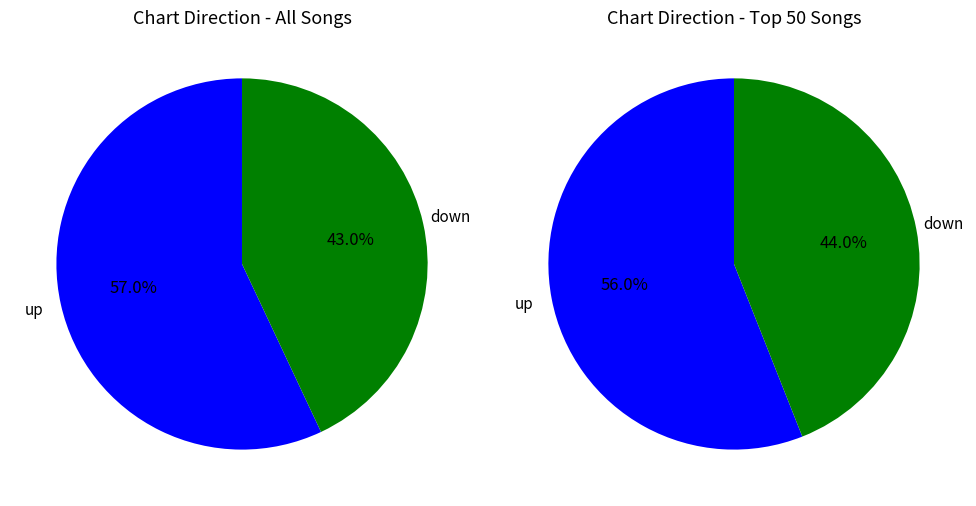

Count the number of slices in the pie.

2